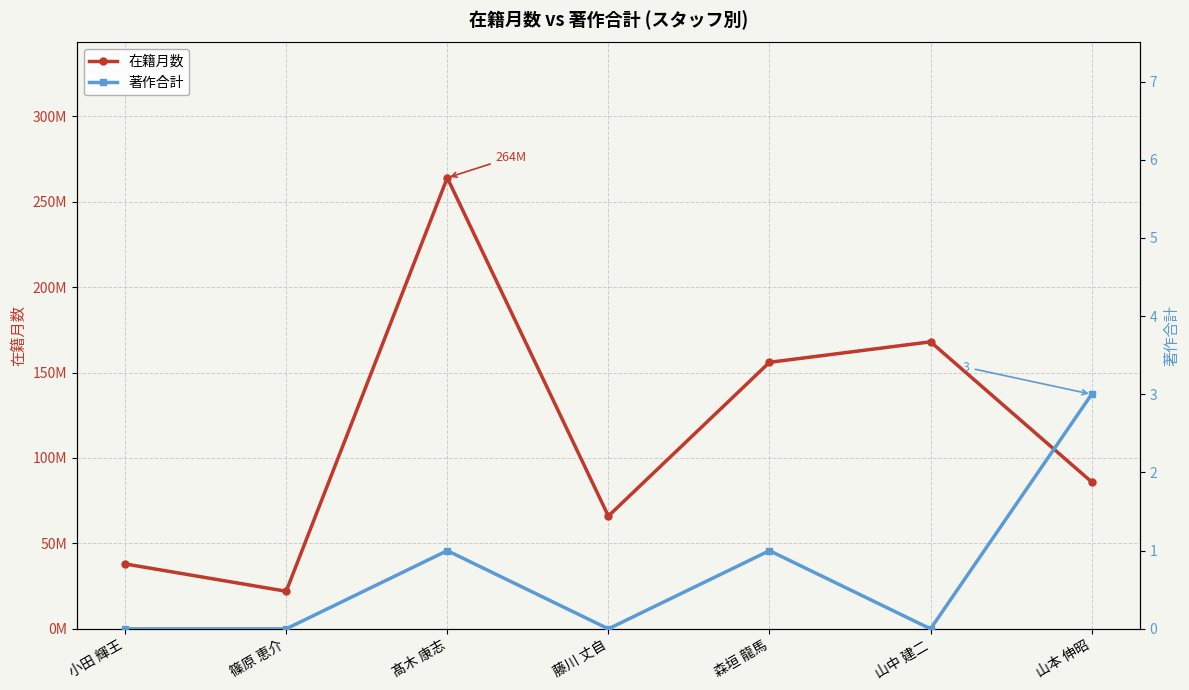

Is the value of 在籍月数 at 髙木 康志 greater than the value of 著作合計 at 小田 輝王?

Yes